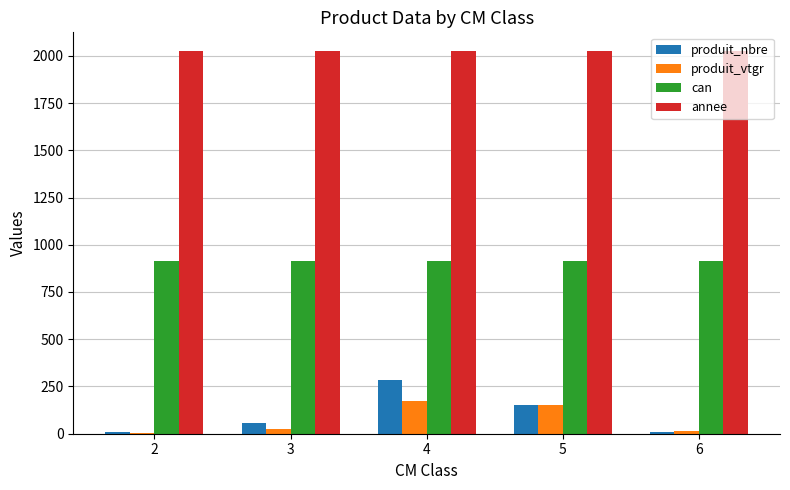

Is it true that annee equals 1057.6 at 4?

False